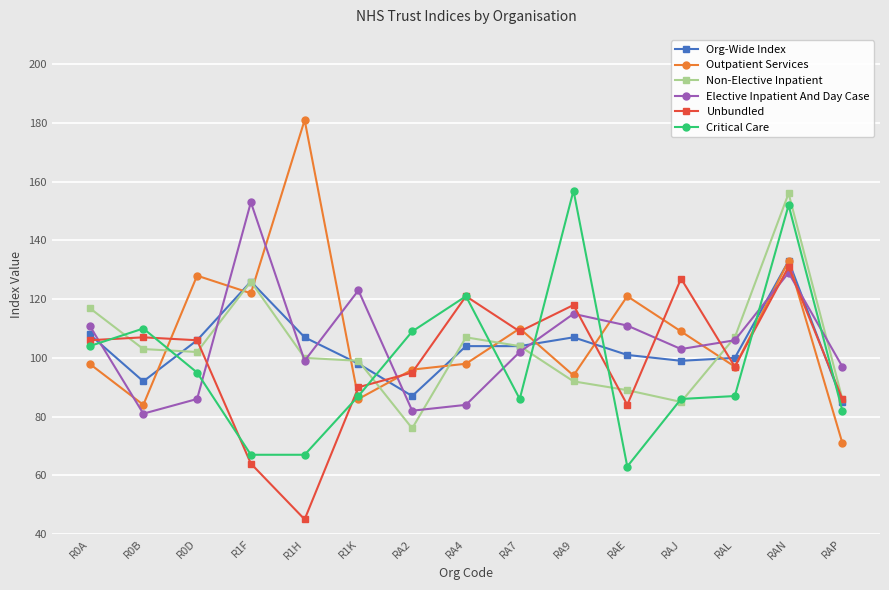

Which series has the largest total across all categories?

Outpatient Services